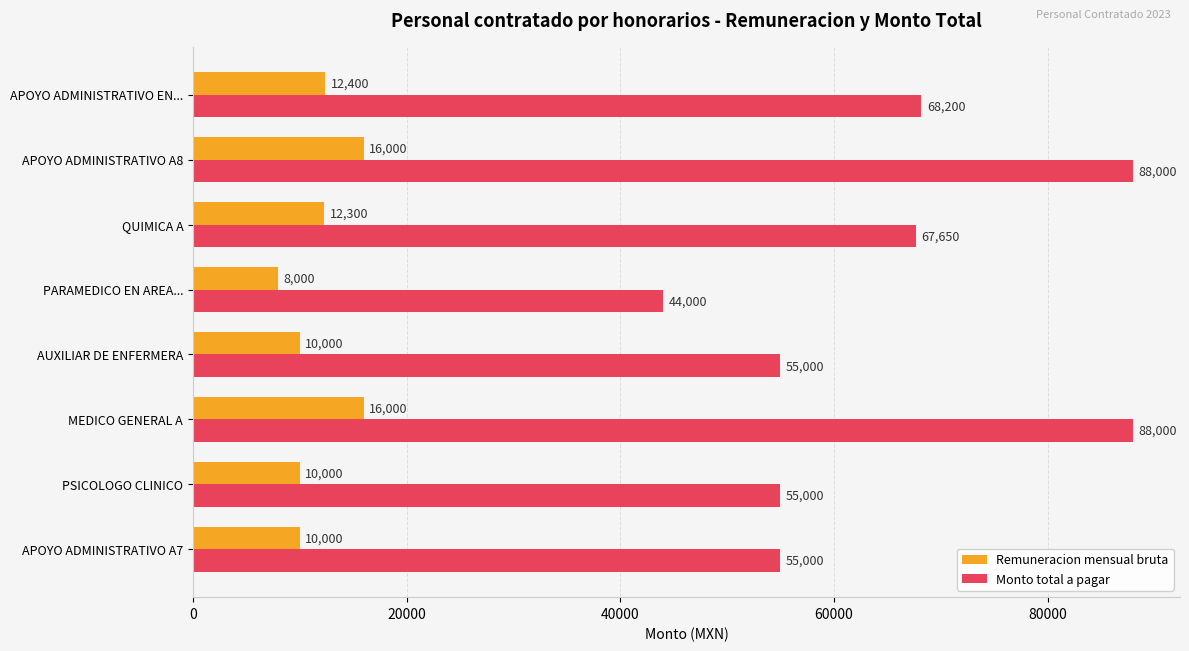

What is the difference between the Monto total a pagar values at AUXILIAR DE ENFERMERA and QUIMICA A?

12650